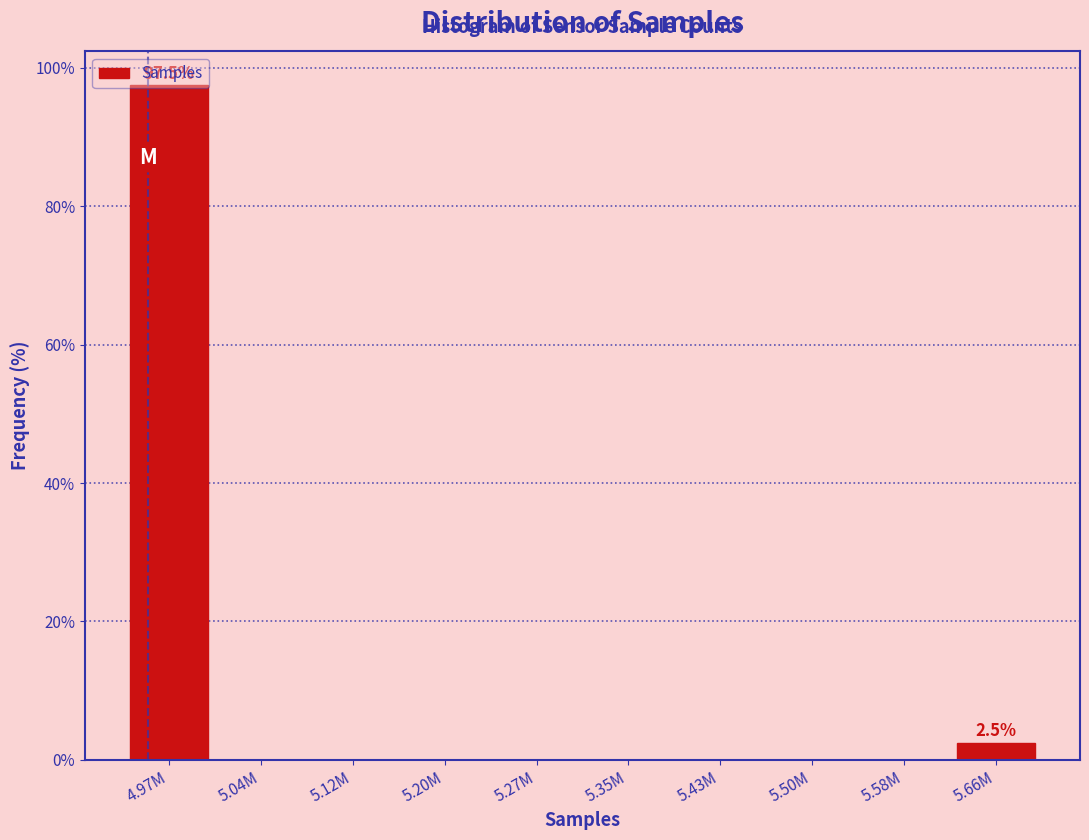

Which category has the highest value across all series?

4.97M